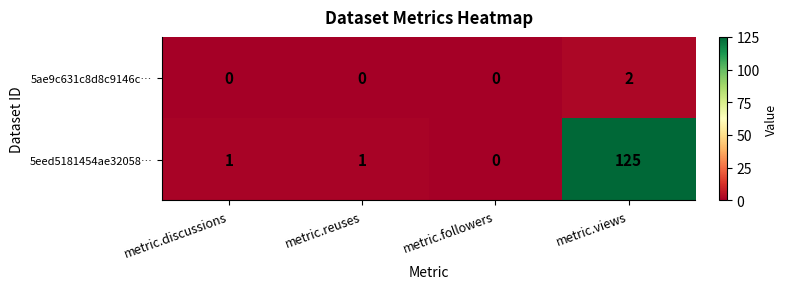

Between metric.followers and metric.views, which series saw the biggest shift?

5eed5181454ae32058…